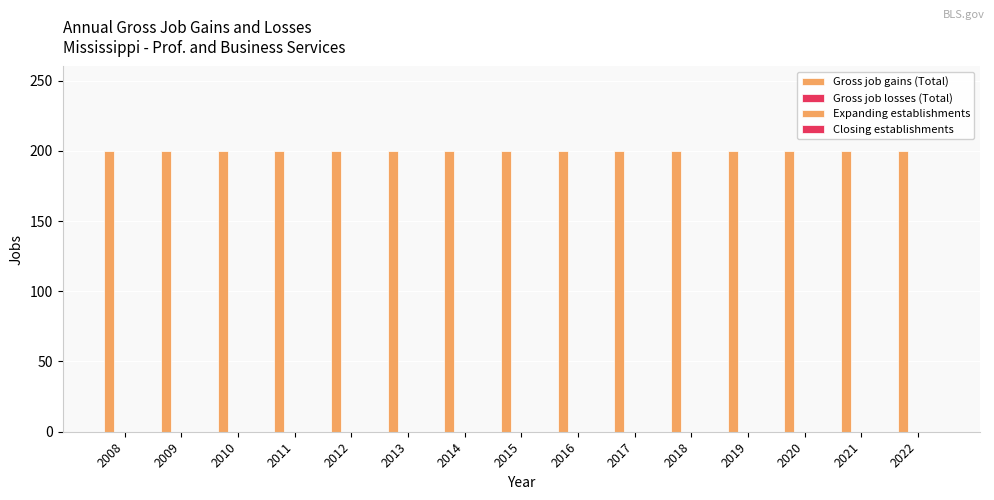

Reading left to right, list all the values displayed in this chart.

Gross job gains (Total): 200	200	200	200	200	200	200	200	200	200	200	200	200	200	200
Gross job losses (Total): 0	0	0	0	0	0	0	0	0	0	0	0	0	0	0
Expanding establishments: 0	0	0	0	0	0	0	0	0	0	0	0	0	0	0
Closing establishments: 0	0	0	0	0	0	0	0	0	0	0	0	0	0	0